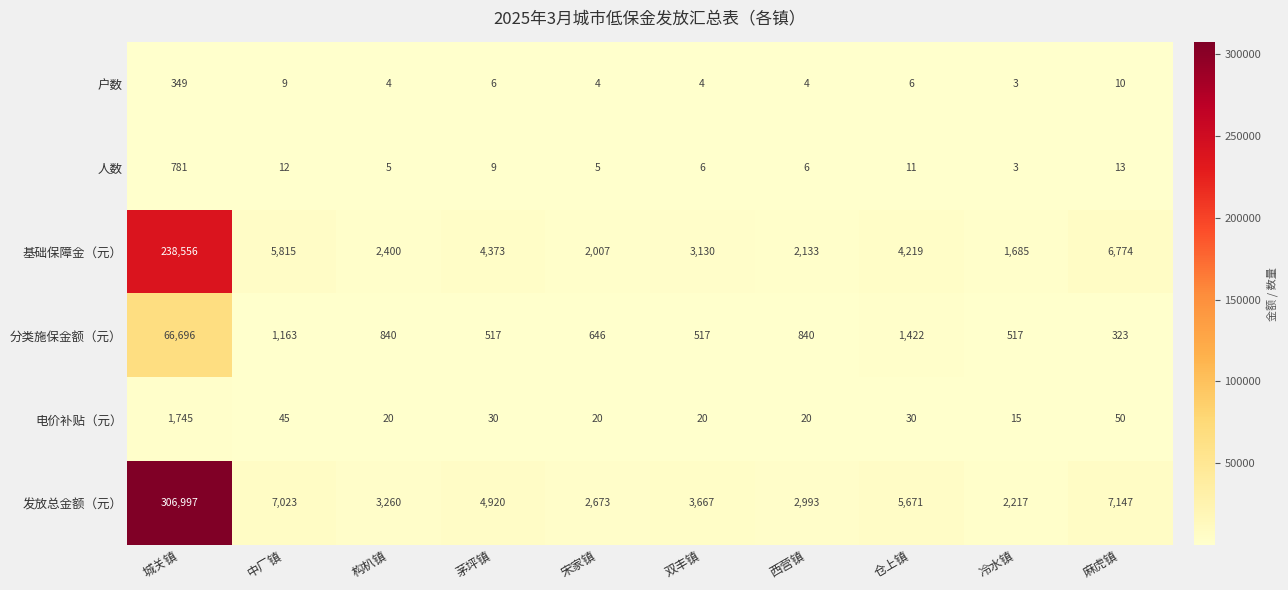

What is the spread (max minus min) of values at 构朳镇?

3256